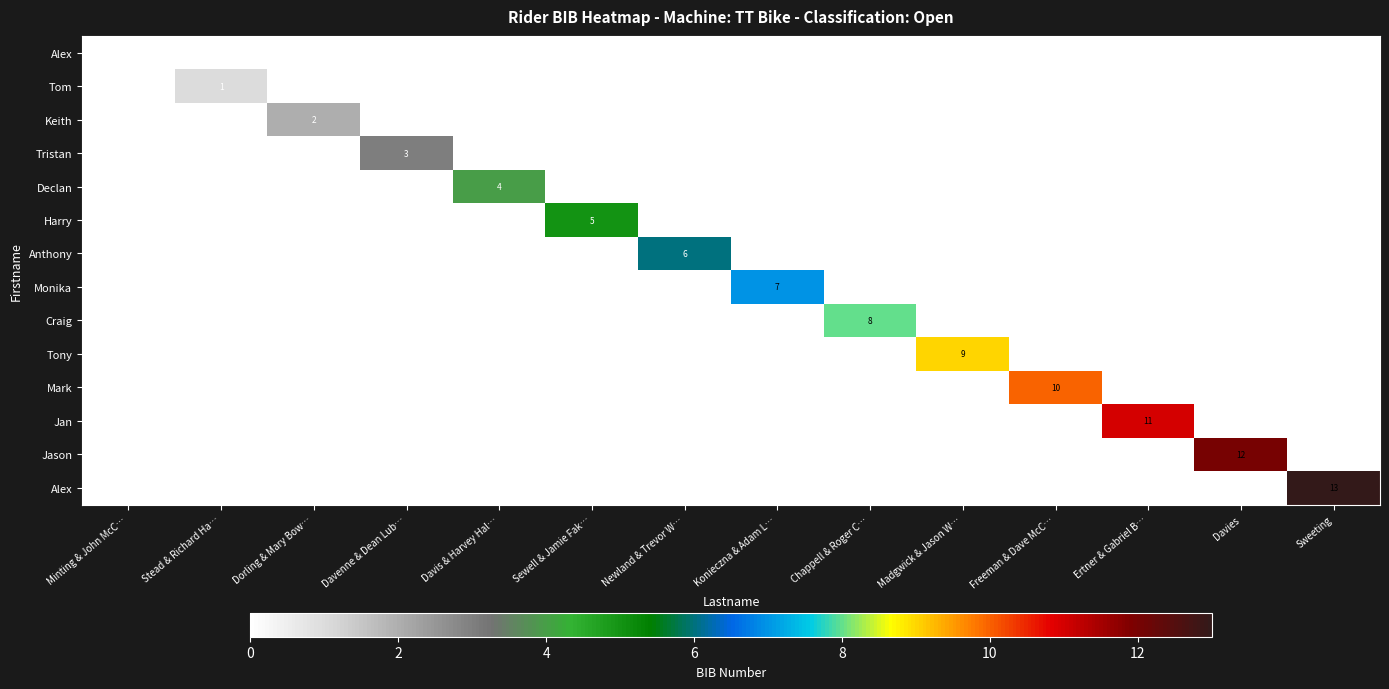

What is the total value across all series at Dorling & Mary Bow…?

2